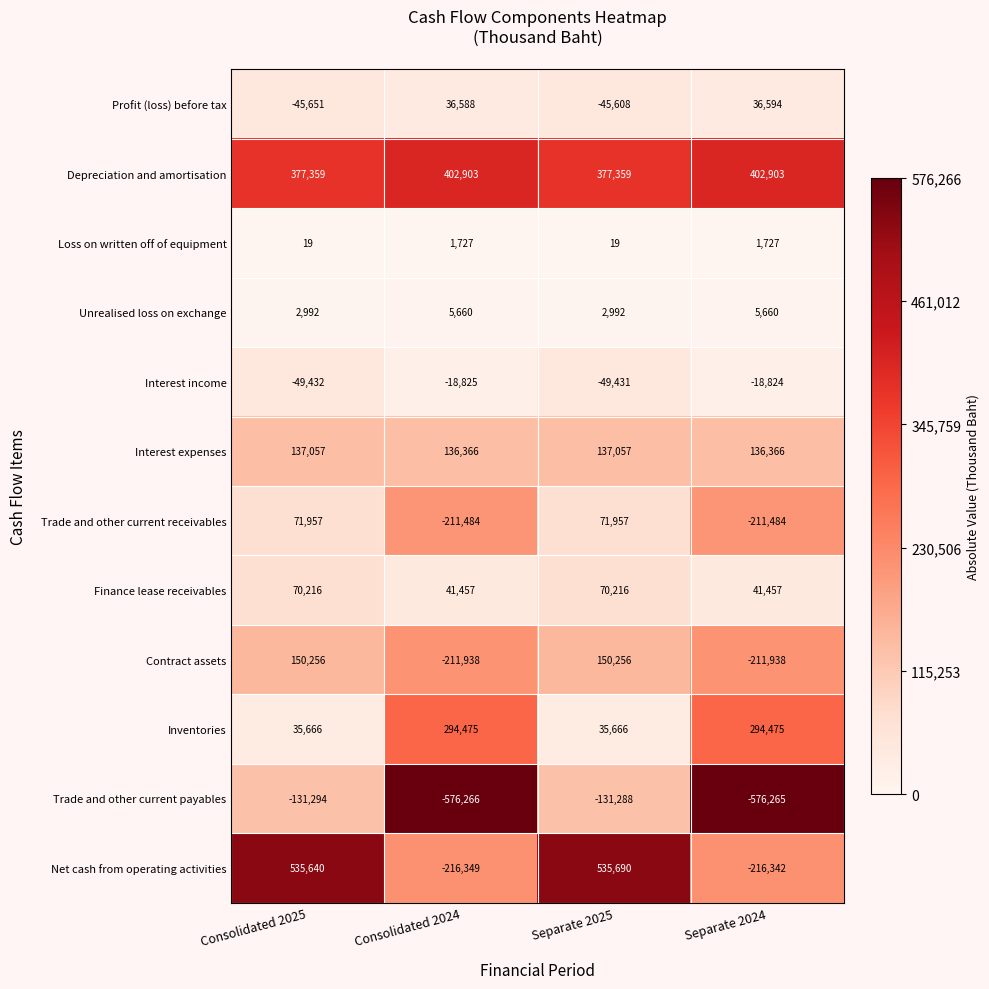

Read the Interest expenses value at Consolidated 2024, to the nearest 10.

136370